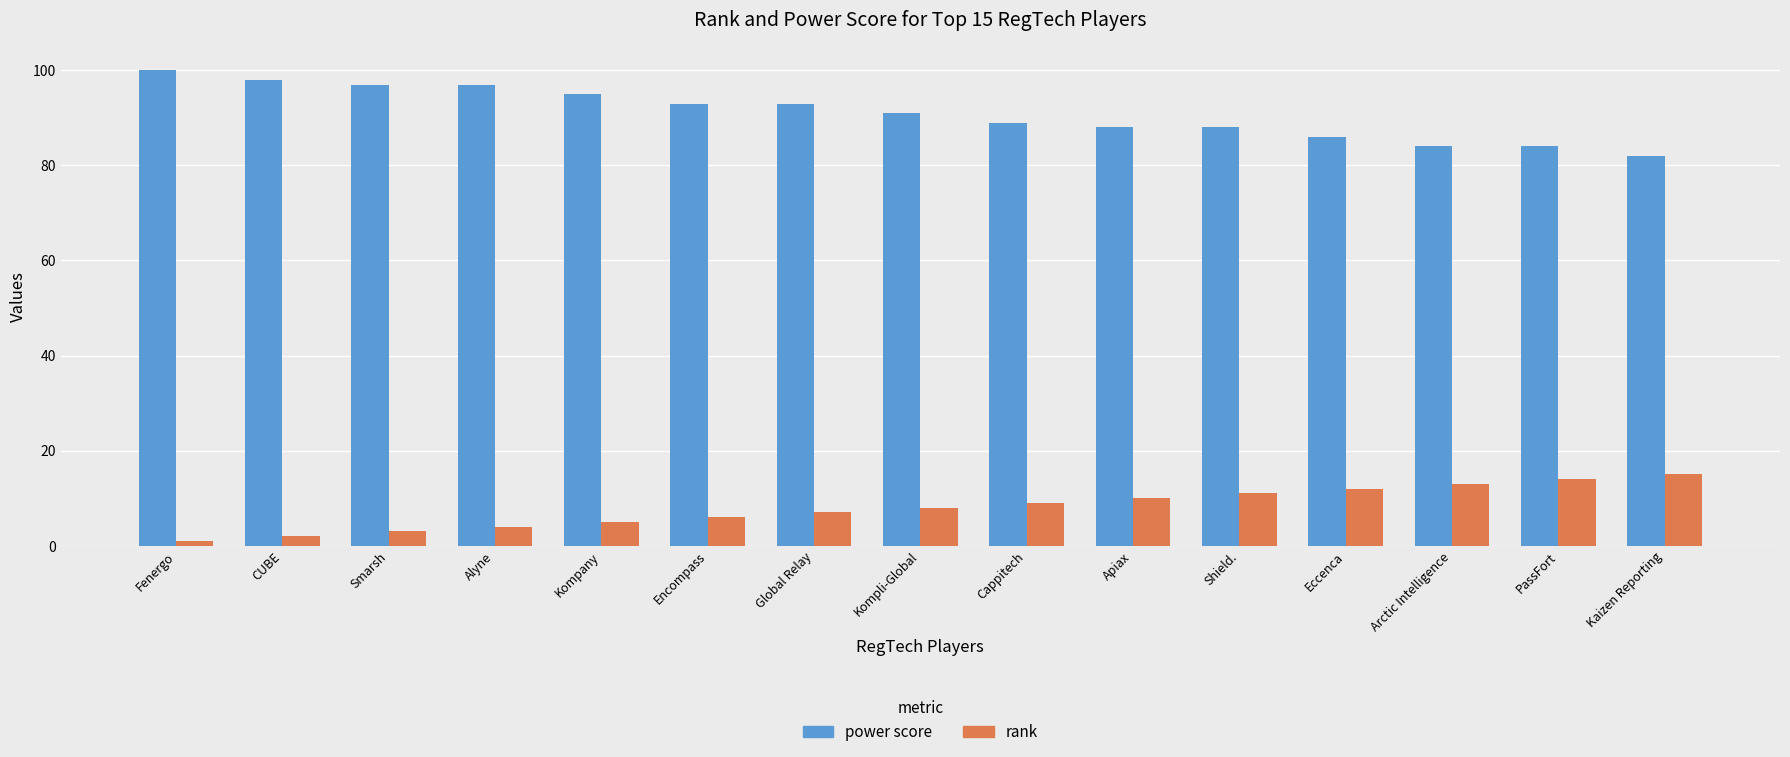

Reading left to right, transcribe all the data shown in this chart.

power score: 100	98	97	97	95	93	93	91	89	88	88	86	84	84	82
rank: 1	2	3	4	5	6	7	8	9	10	11	12	13	14	15